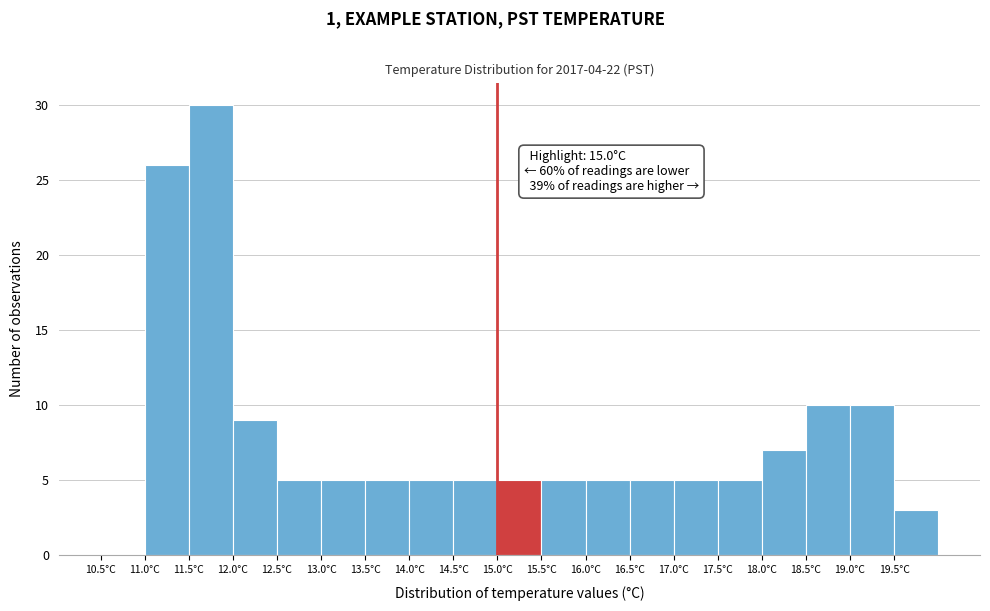

Which range on the x-axis has the tallest bar?

11.5 to 12.0